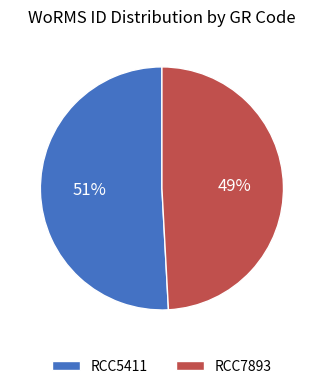

True or false: RCC7893 accounts for 57% of the total.

False